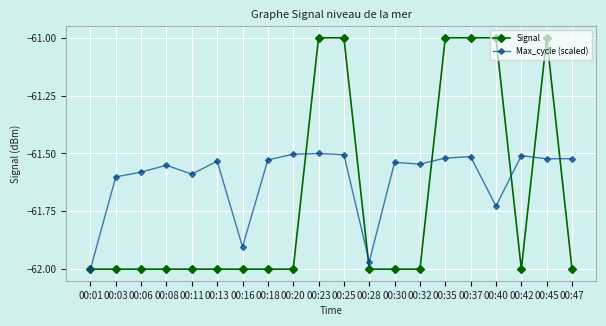

Which series has the largest total across all categories?

Max_cycle (scaled)